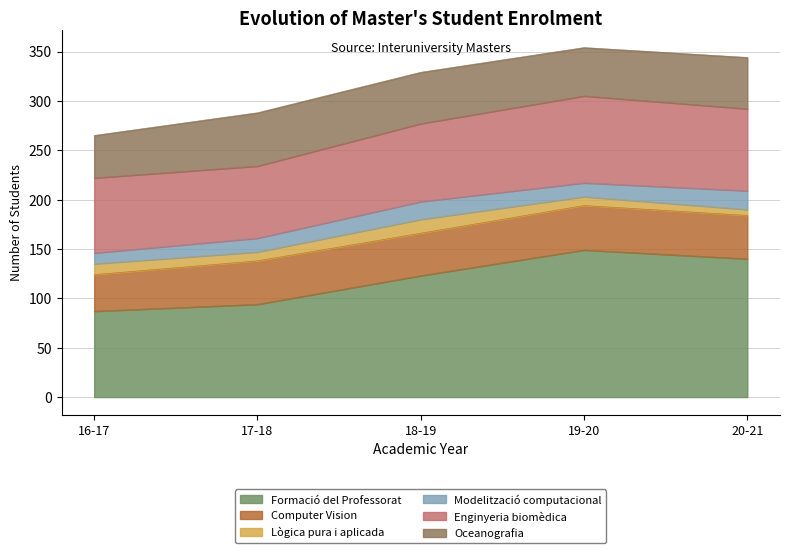

What is the greatest value displayed?

149